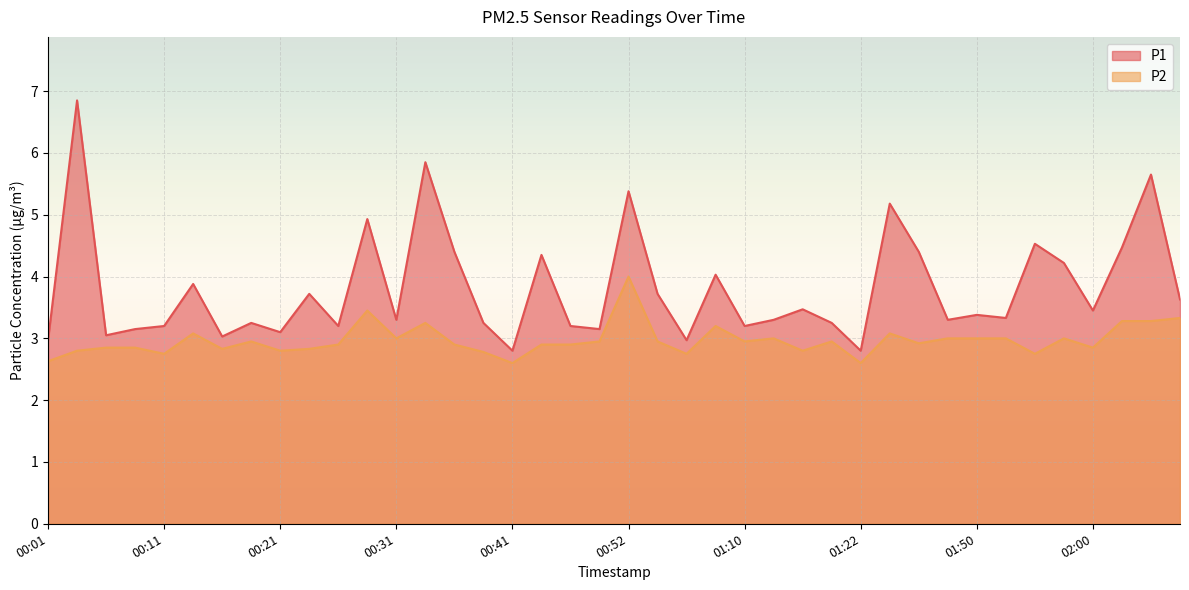

Does the chart display data point markers on the line(s)?

No